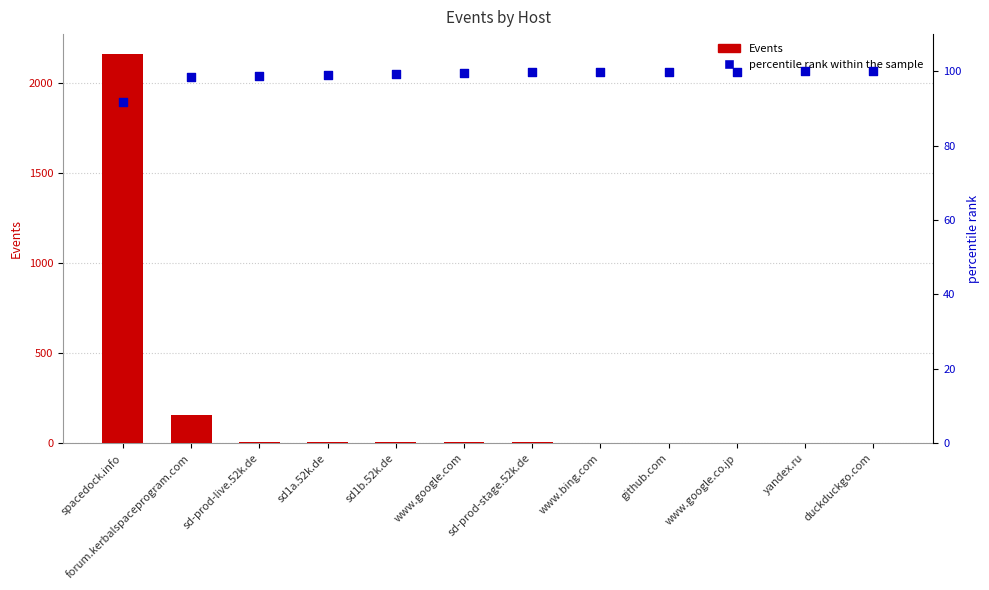

At which category is the sum across all series the highest?

spacedock.info